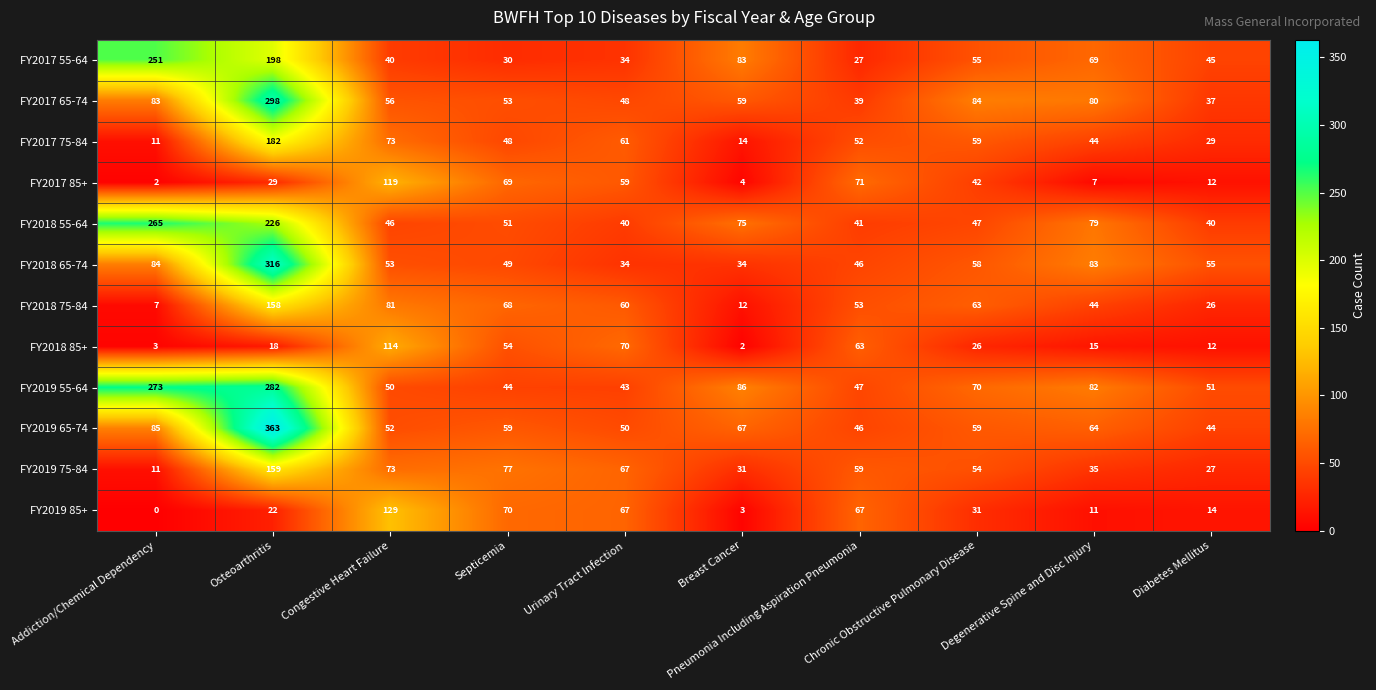

What is the average value of the FY2017 55-64 series?

83